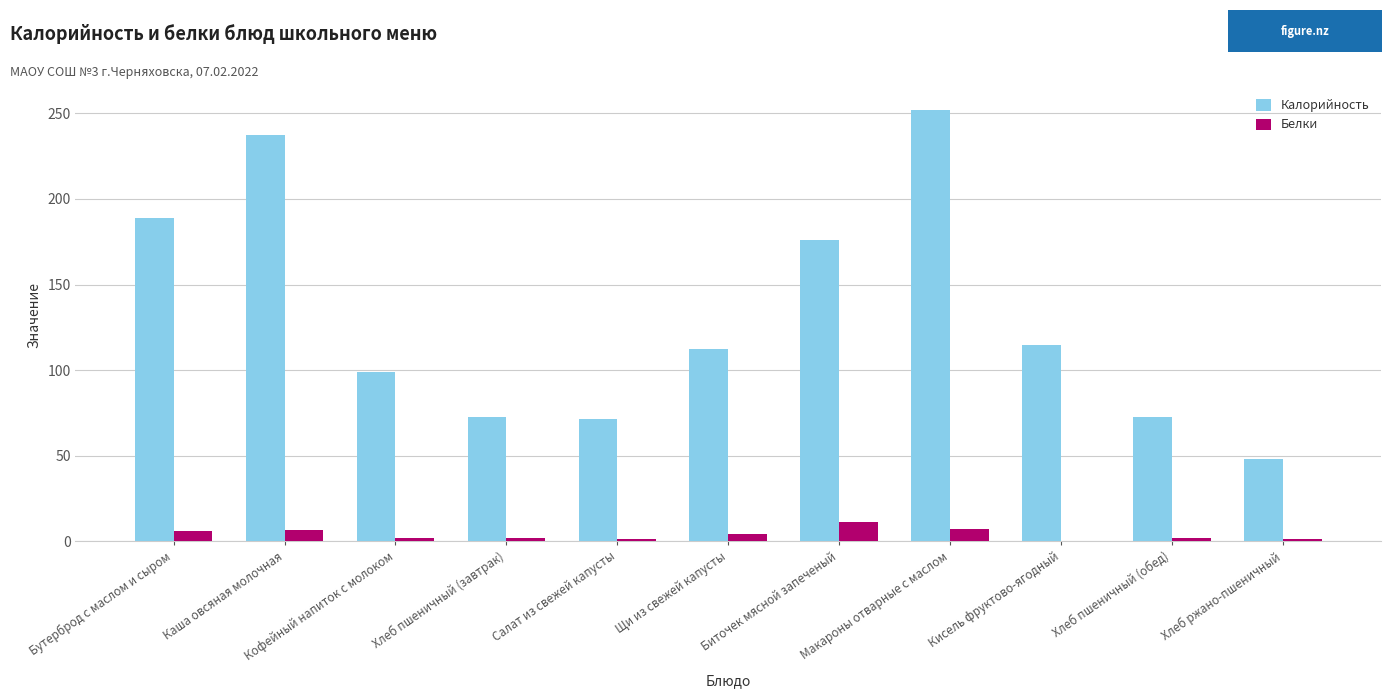

What is the highest value of the Калорийность series?

252.3